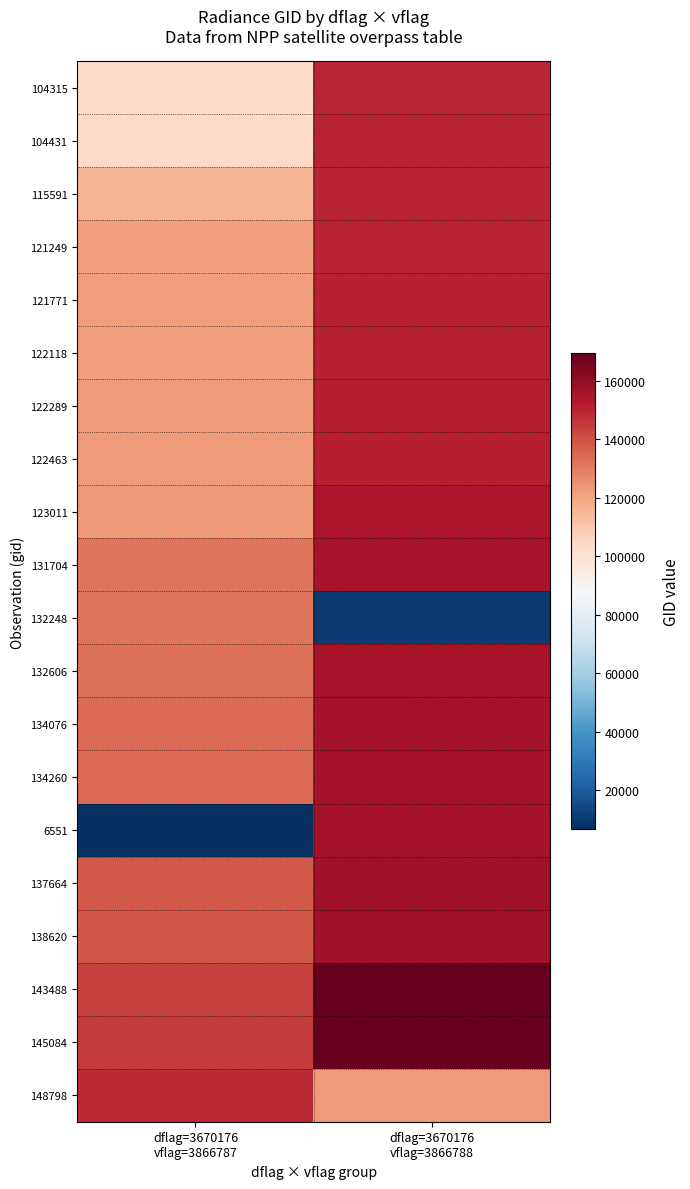

What is the minimum value shown in the chart?

6551